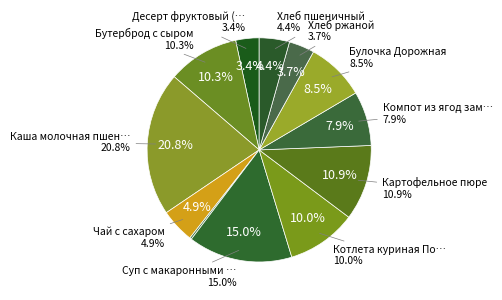

How much of the chart is everything except Чай с сахаром?

95.1%